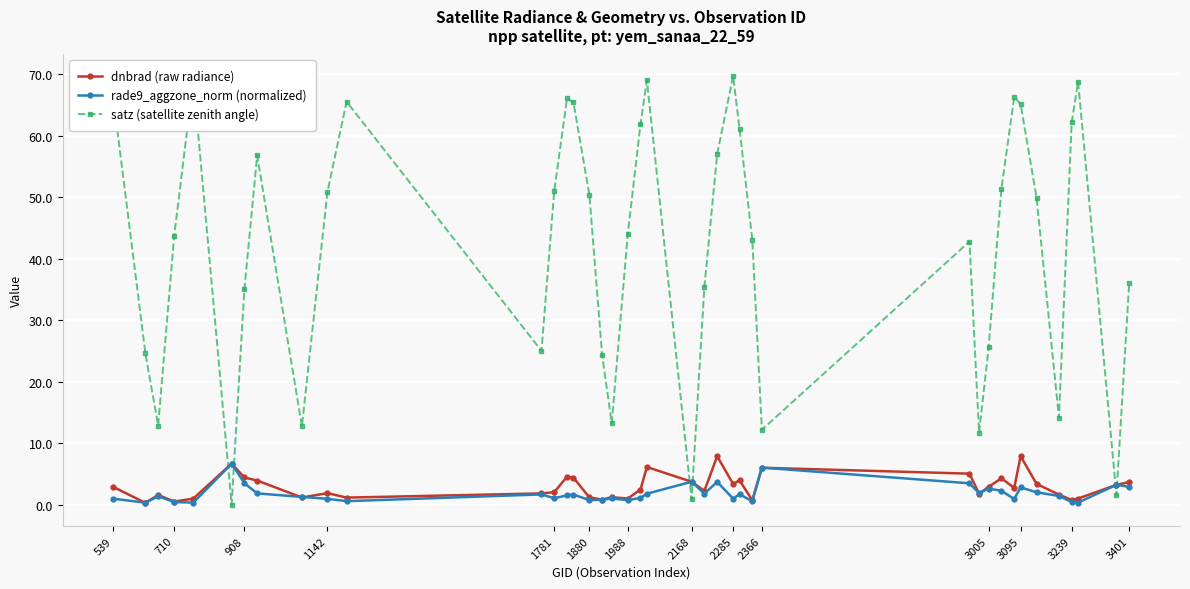

What is the value of the dnbrad (raw radiance) point at the 23rd from the left?

2.3